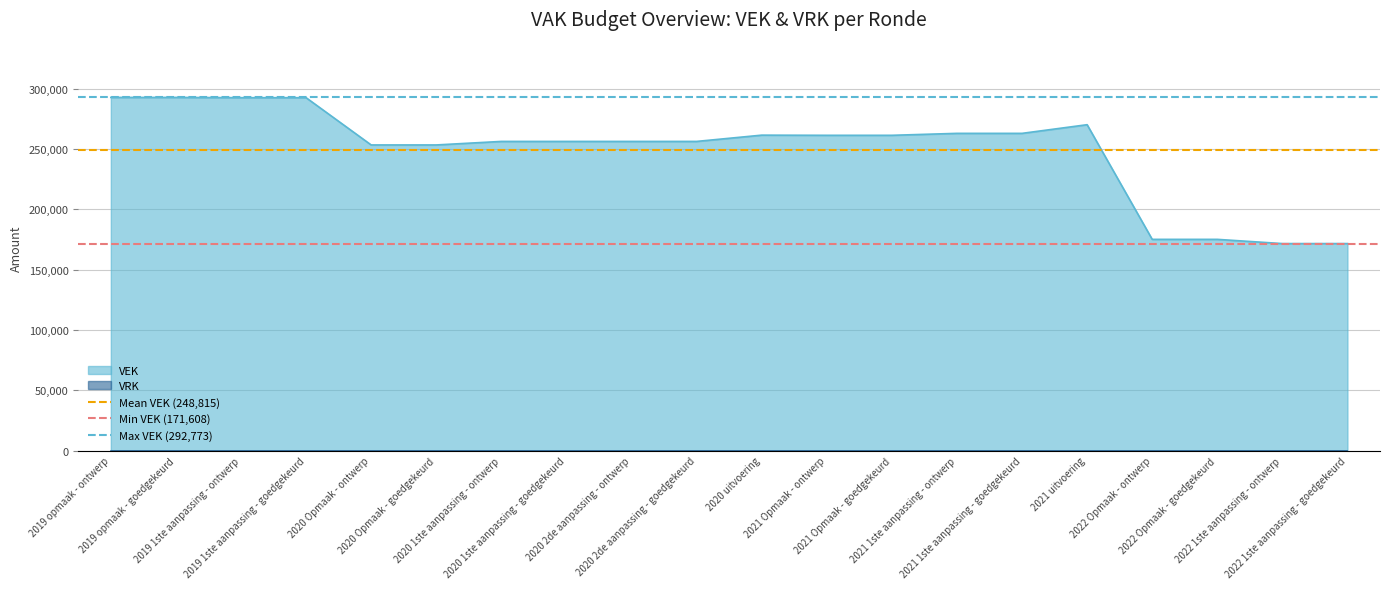

The value of Min VEK (171,608) at 2019 opmaak - ontwerp is 171608. True or false?

True